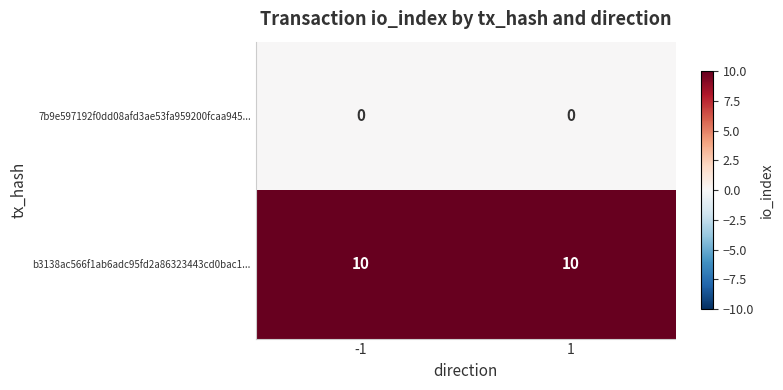

At -1, list the series in order from largest to smallest.

b3138ac566f1ab6adc95fd2a86323443cd0bac1..., 7b9e597192f0dd08afd3ae53fa959200fcaa945...